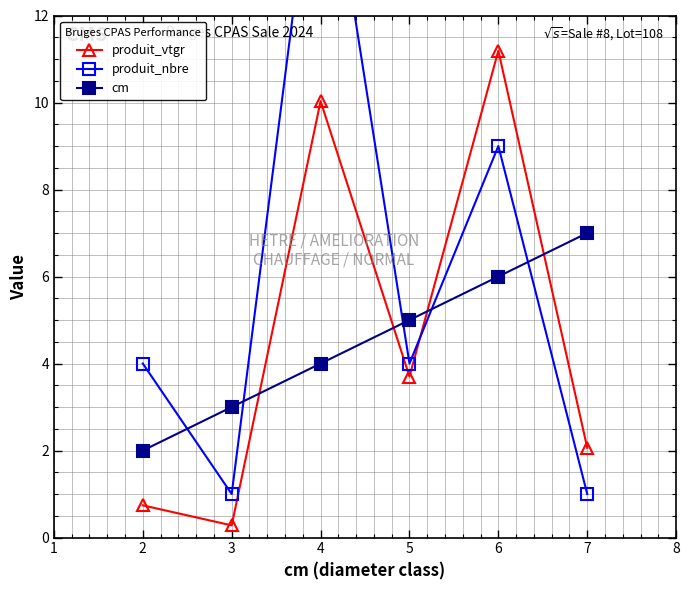

What is the difference between the produit_vtgr values at 2 and 4?

9.3